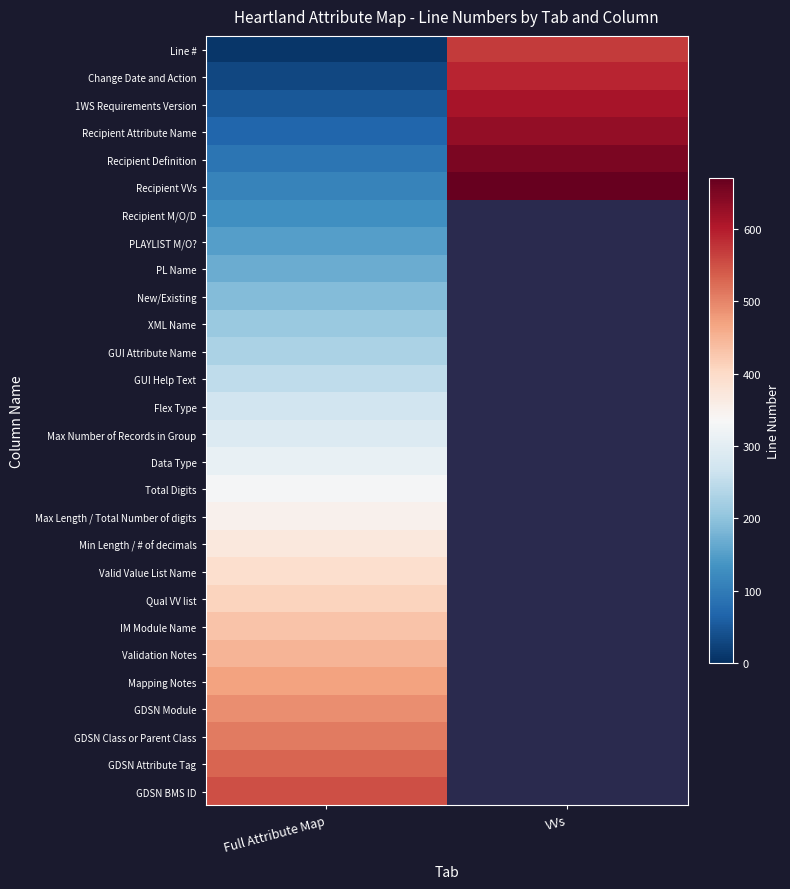

Which has a higher value, VVs or Full Attribute Map?

VVs